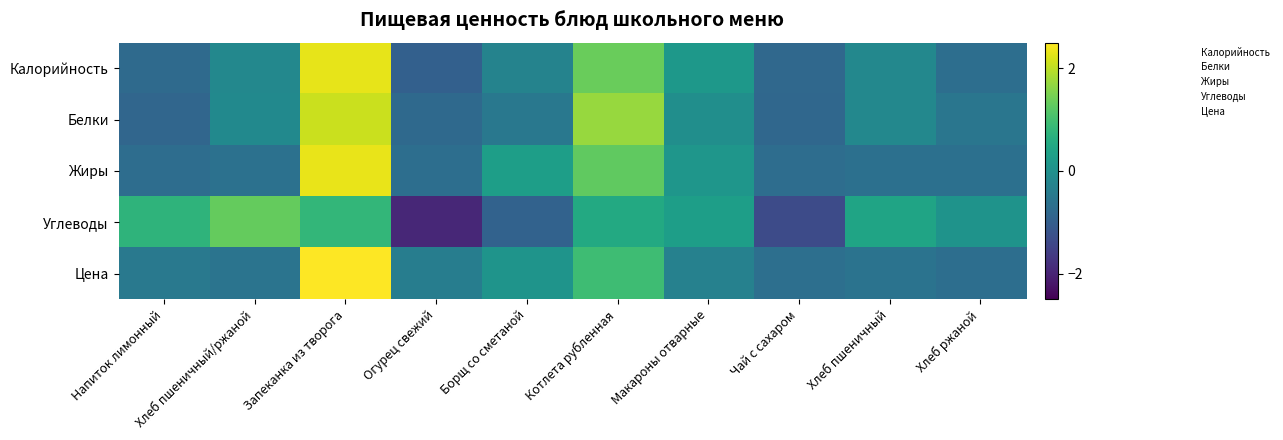

Which category has the highest value across all series?

Запеканка из творога